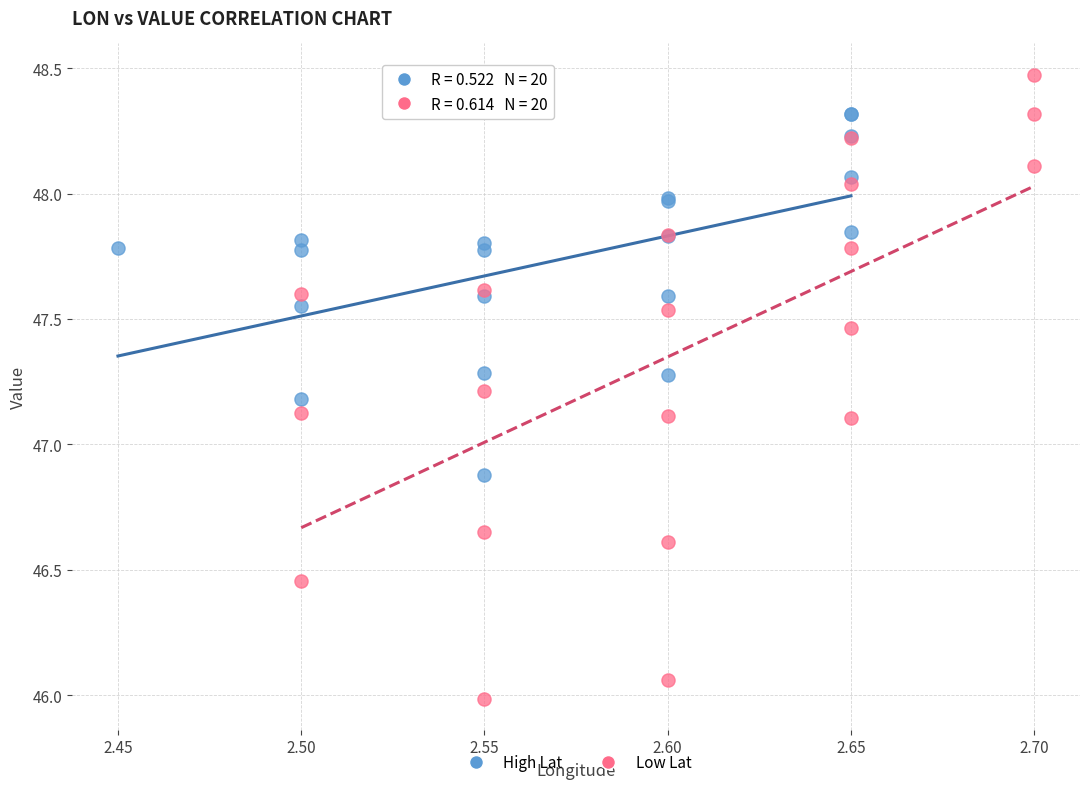

Which series reaches the maximum Y coordinate?

Low Lat